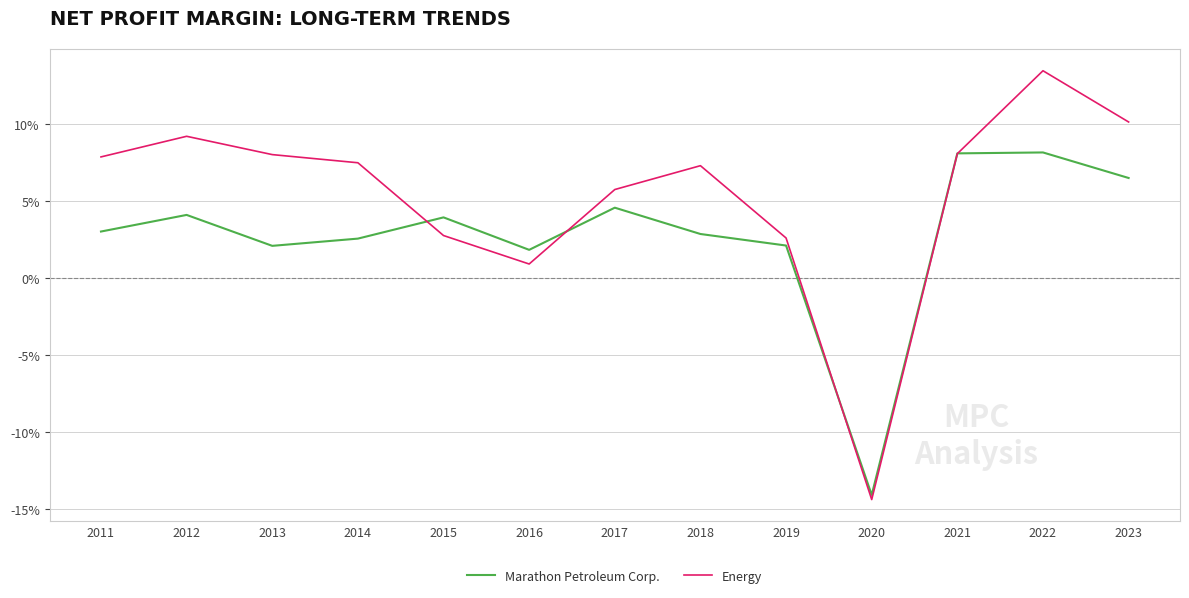

True or false: Energy and Marathon Petroleum Corp. intersect in this chart.

True